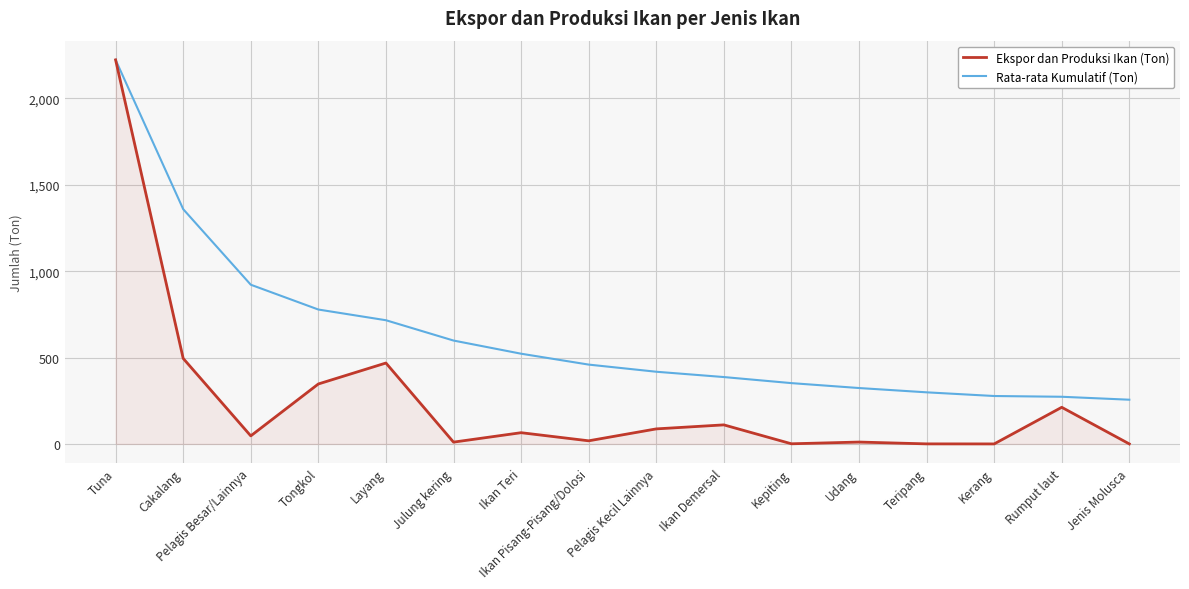

Where does the Ekspor dan Produksi Ikan (Ton) series first go above 65?

Tuna